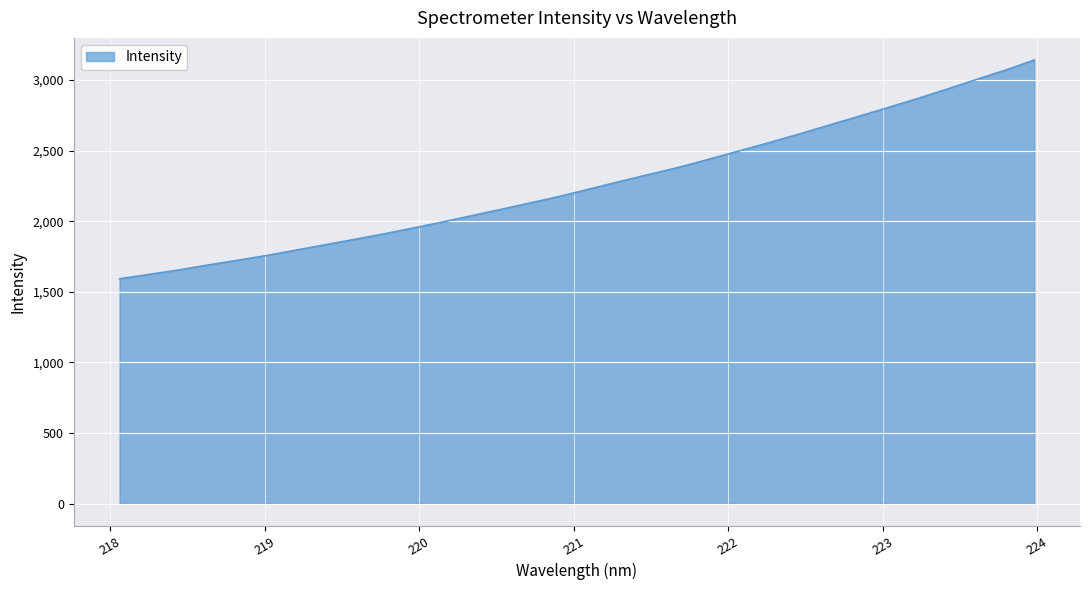

What is the difference between the maximum and minimum values?

1549.6